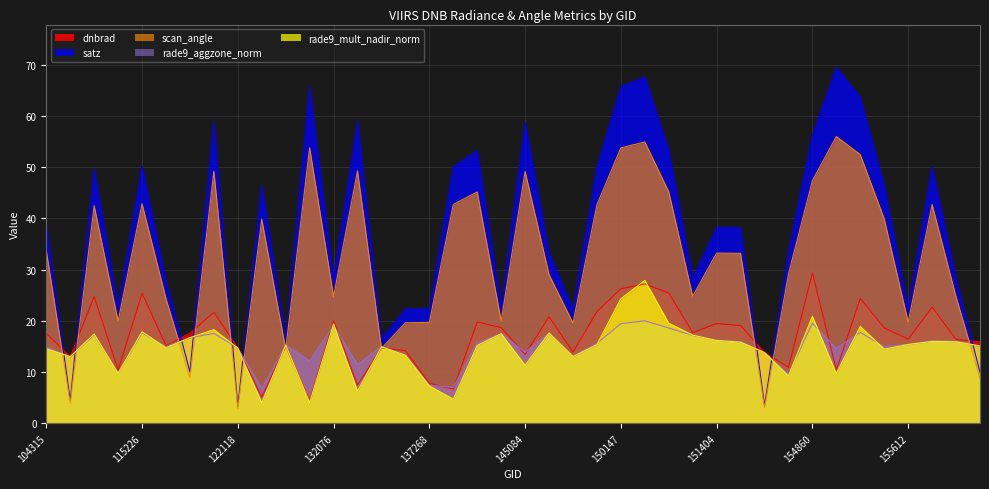

Which series has the widest spread of values?

satz